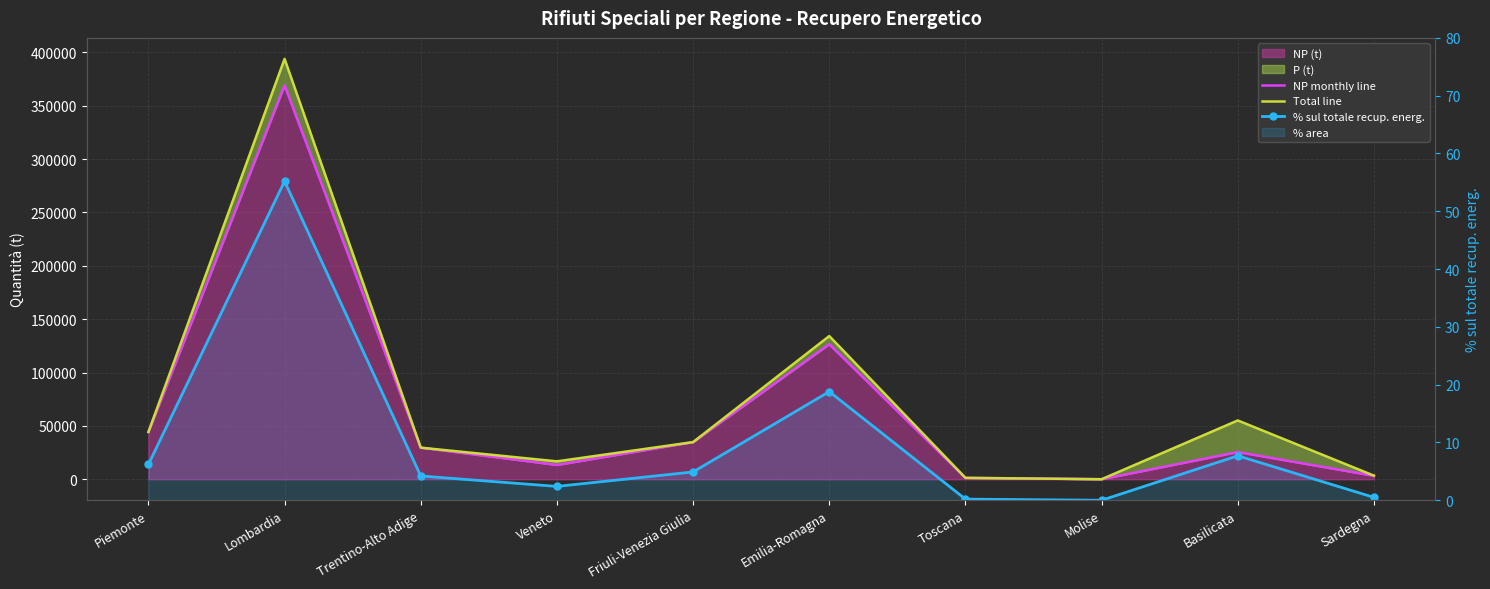

True or false: % sul totale recup. energ. has more than 1 points higher than both neighbors.

True